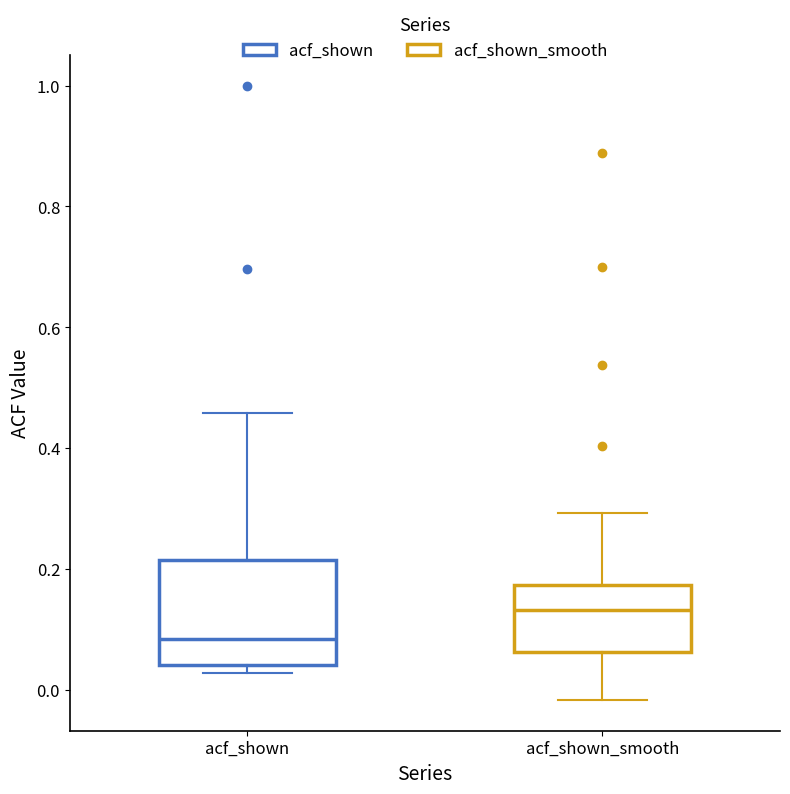

Reading left to right, transcribe this box plot: for each box, give where its median line is, the range the box spans, and where its two whiskers end, as read against the y-axis. The values are not printed on the chart, so give them approximately, as read against the axis.

acf_shown: median 0.08, box 0.04 to 0.22, whiskers 0.02 to 0.46
acf_shown_smooth: median 0.14, box 0.06 to 0.18, whiskers -0.02 to 0.30